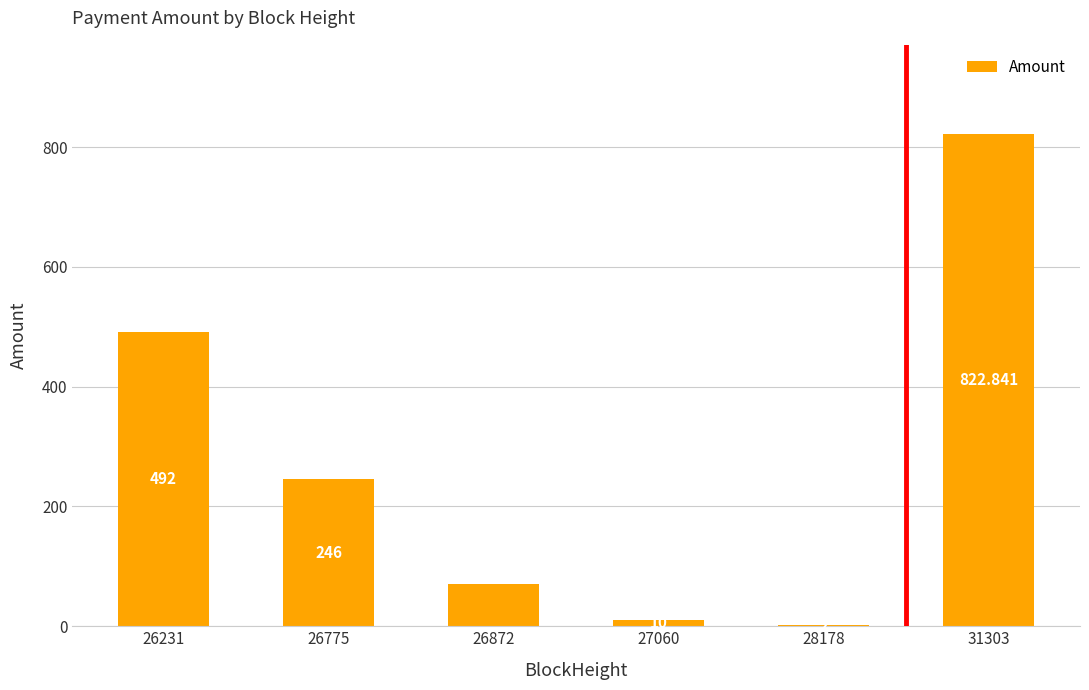

What is the minimum value shown in the chart?

2.0